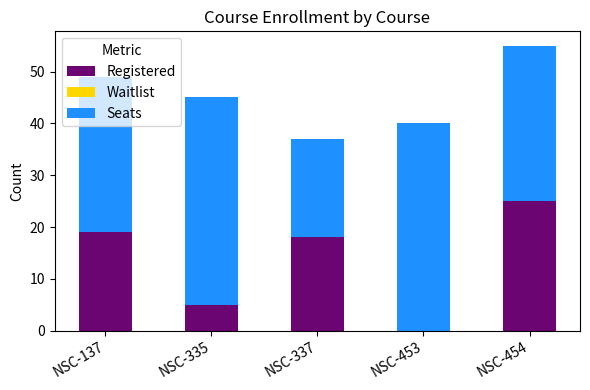

Is it true that Registered equals 32 at NSC-137?

False